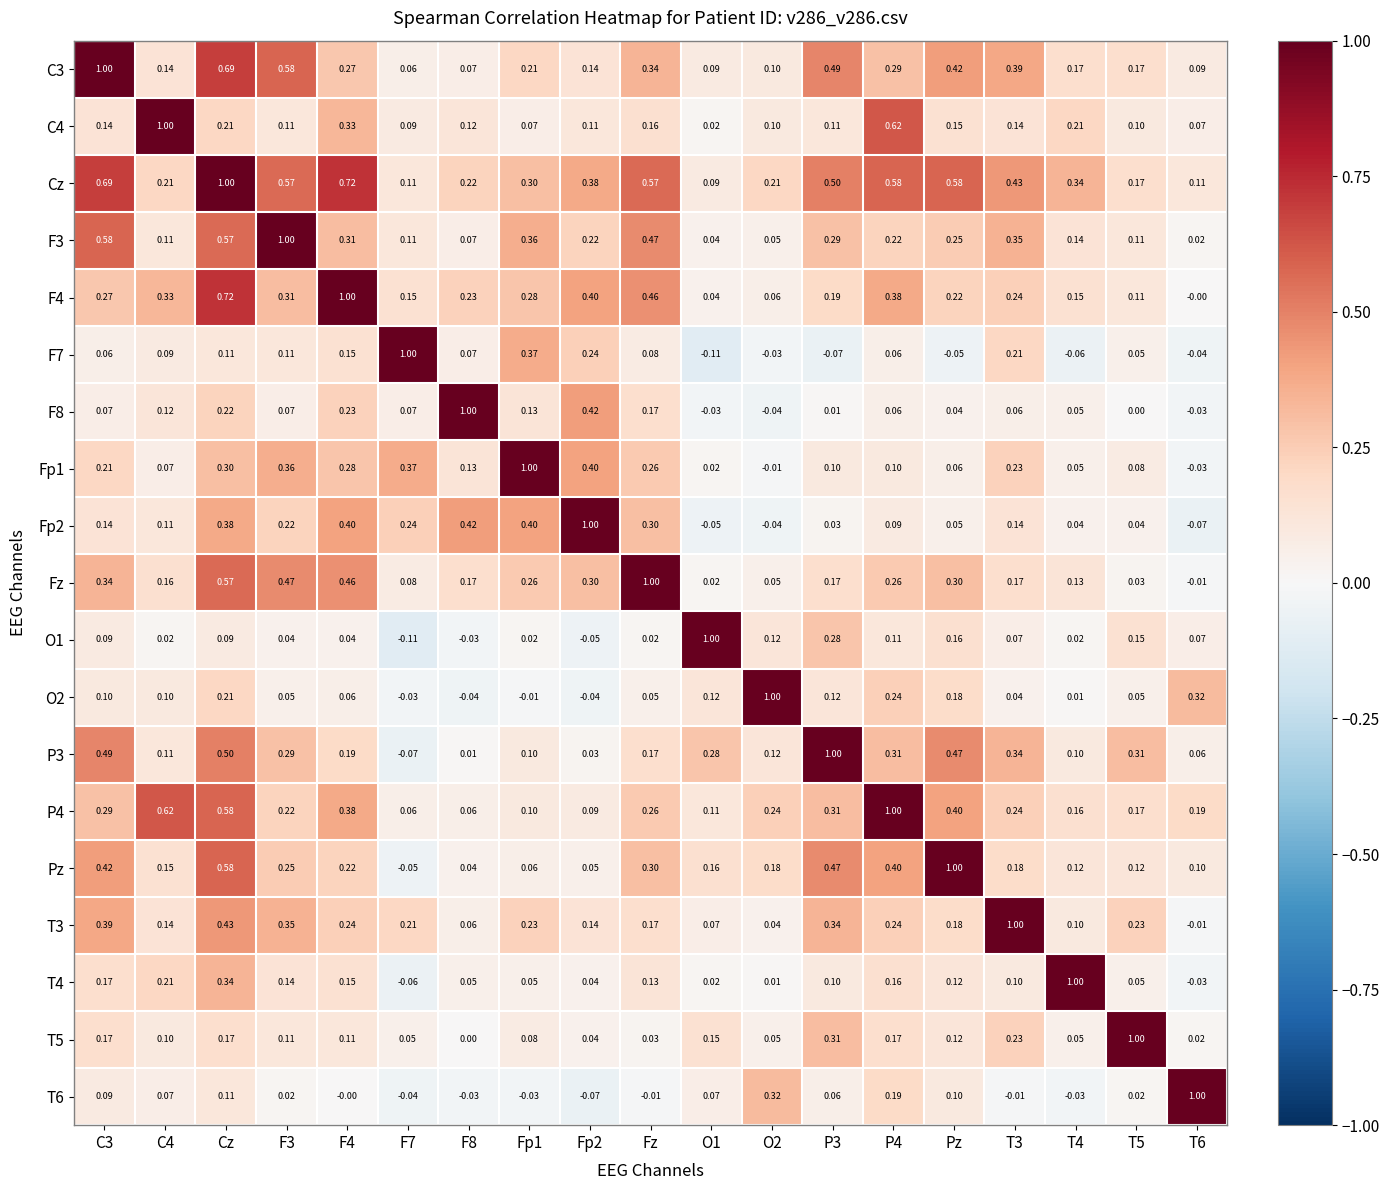

Which series has the largest total across all categories?

Cz